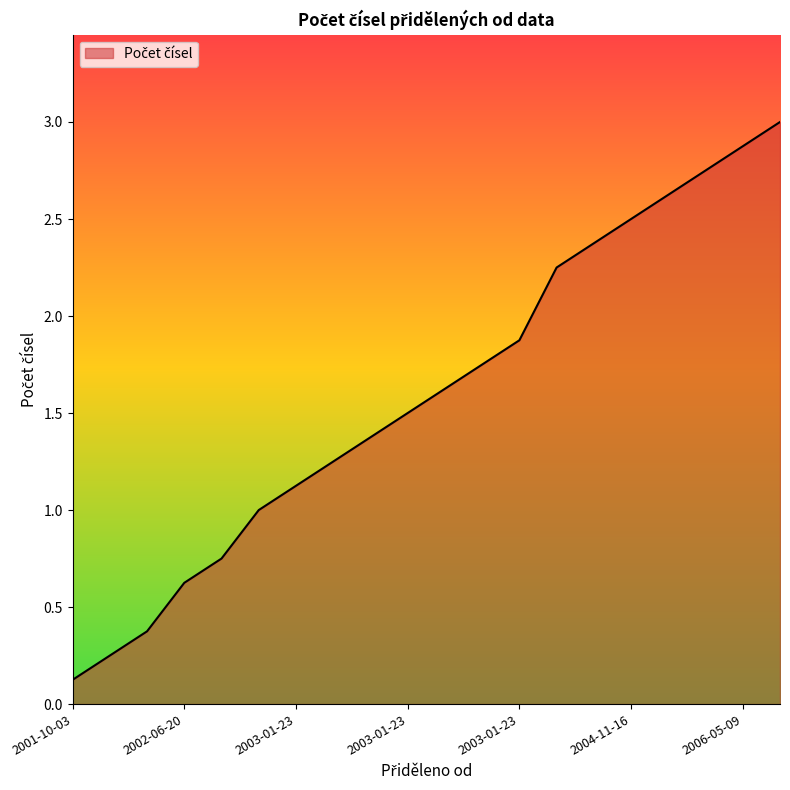

What is the greatest value displayed?

3.0